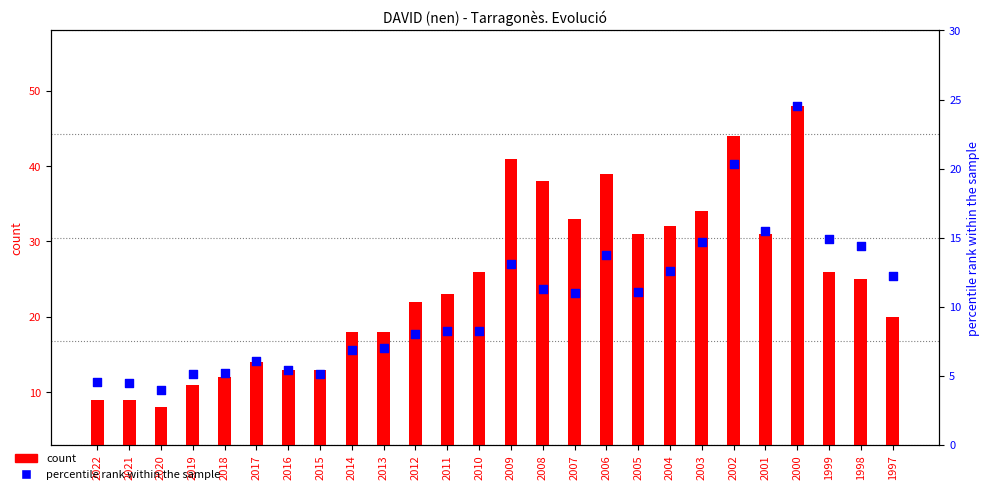

At which category is the sum across all series the highest?

2000